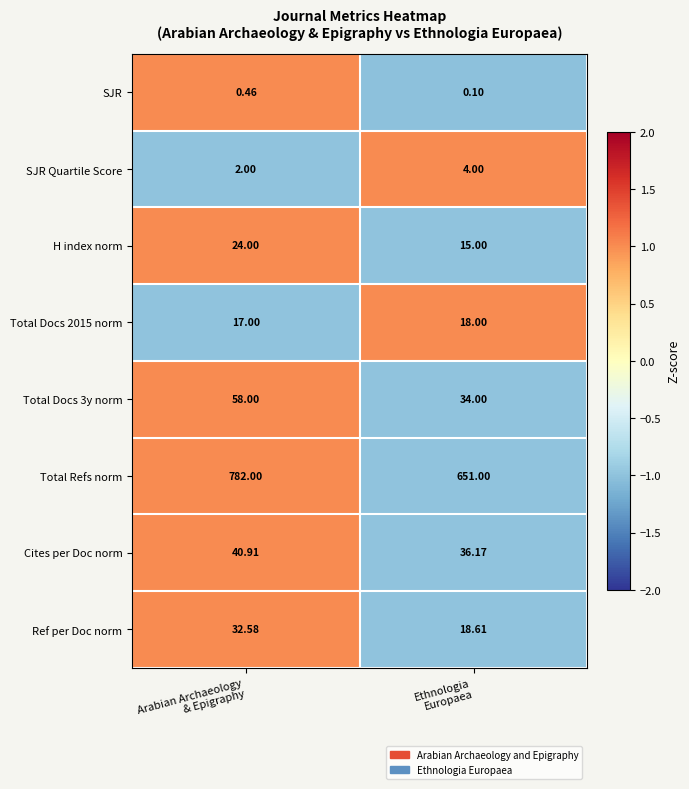

Which series has the largest total across all categories?

Total Refs norm